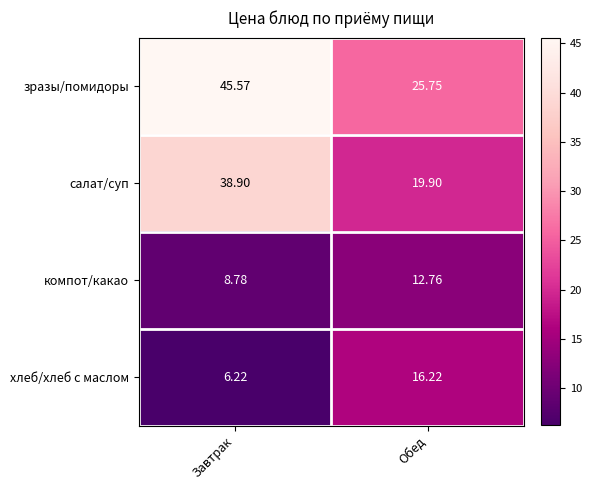

List the labels in order of хлеб/хлеб с маслом value, largest first.

Обед, Завтрак